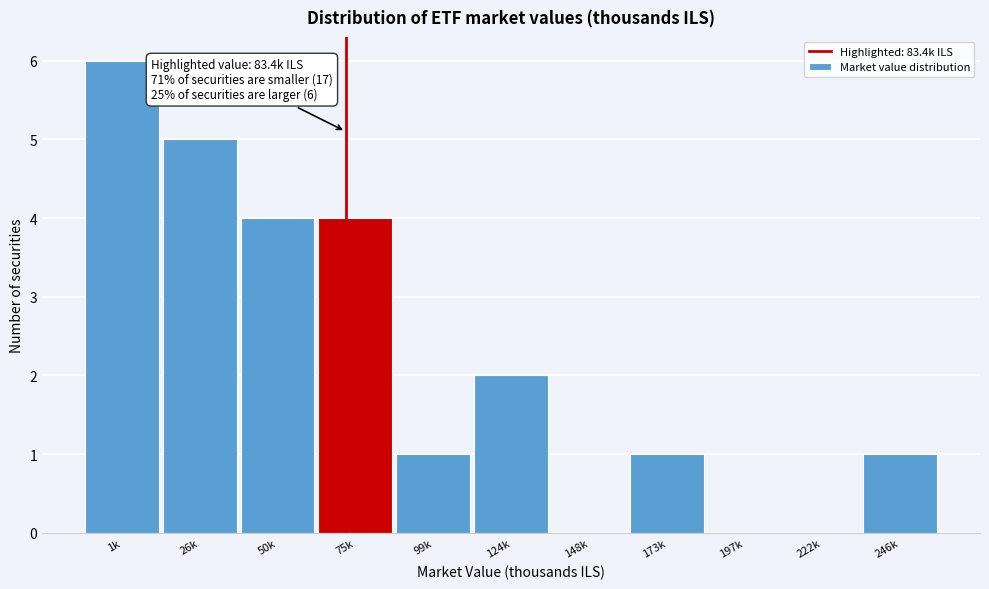

Reading left to right, what are all the values shown in this chart?

1k=6	26k=5	50k=4	75k=4	99k=1	124k=2	148k=0	173k=1	197k=0	222k=0	246k=1